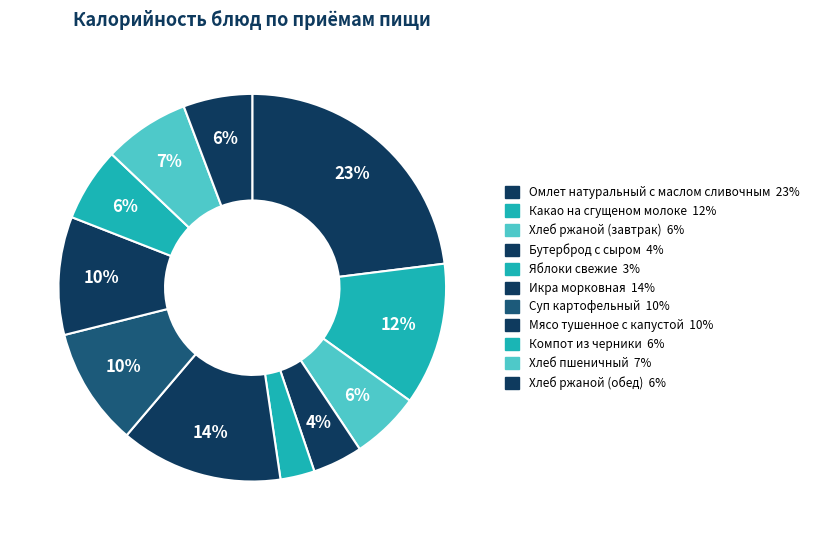

Is the sum of Хлеб ржаной (завтрак) and Хлеб пшеничный greater than half?

No